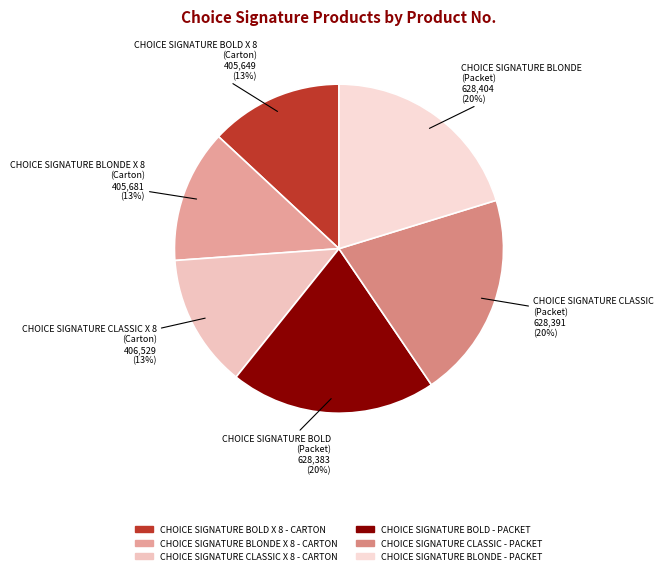

To the nearest percent, what portion does CHOICE SIGNATURE BOLD - PACKET represent?

20%